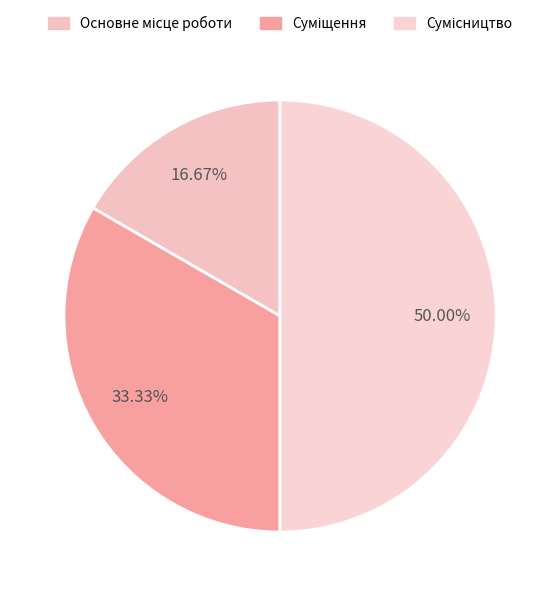

The Суміщення slice represents 33% of the pie. True or false?

True